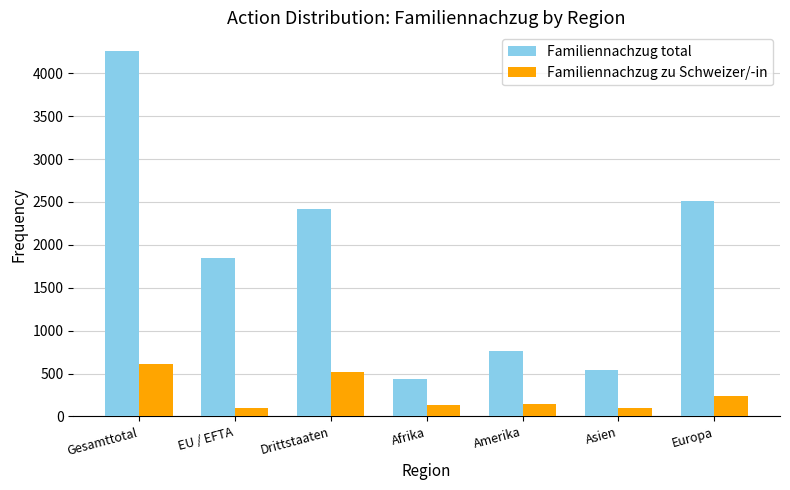

What is the label of the 4th bar from the left?

Afrika